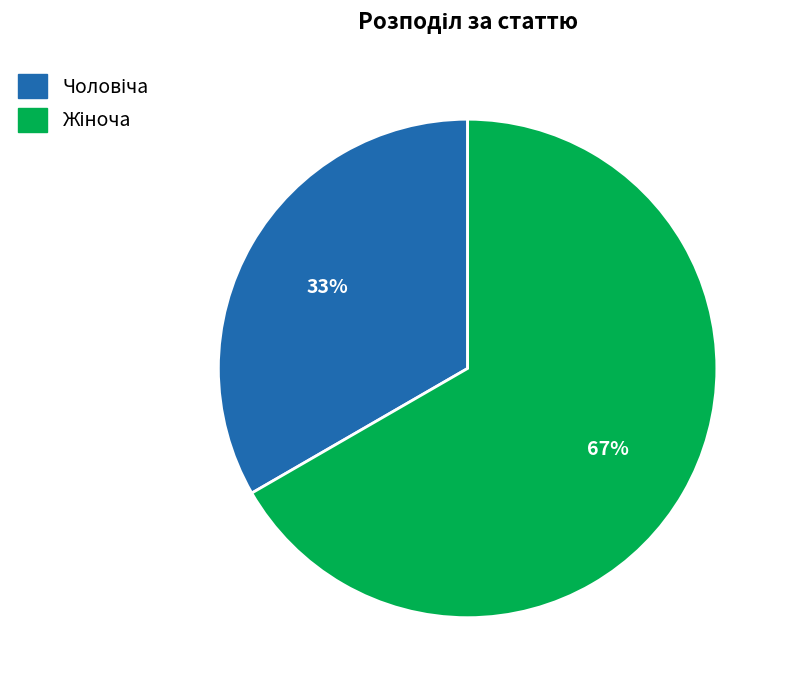

To the nearest percent, what is the average slice percentage?

50%